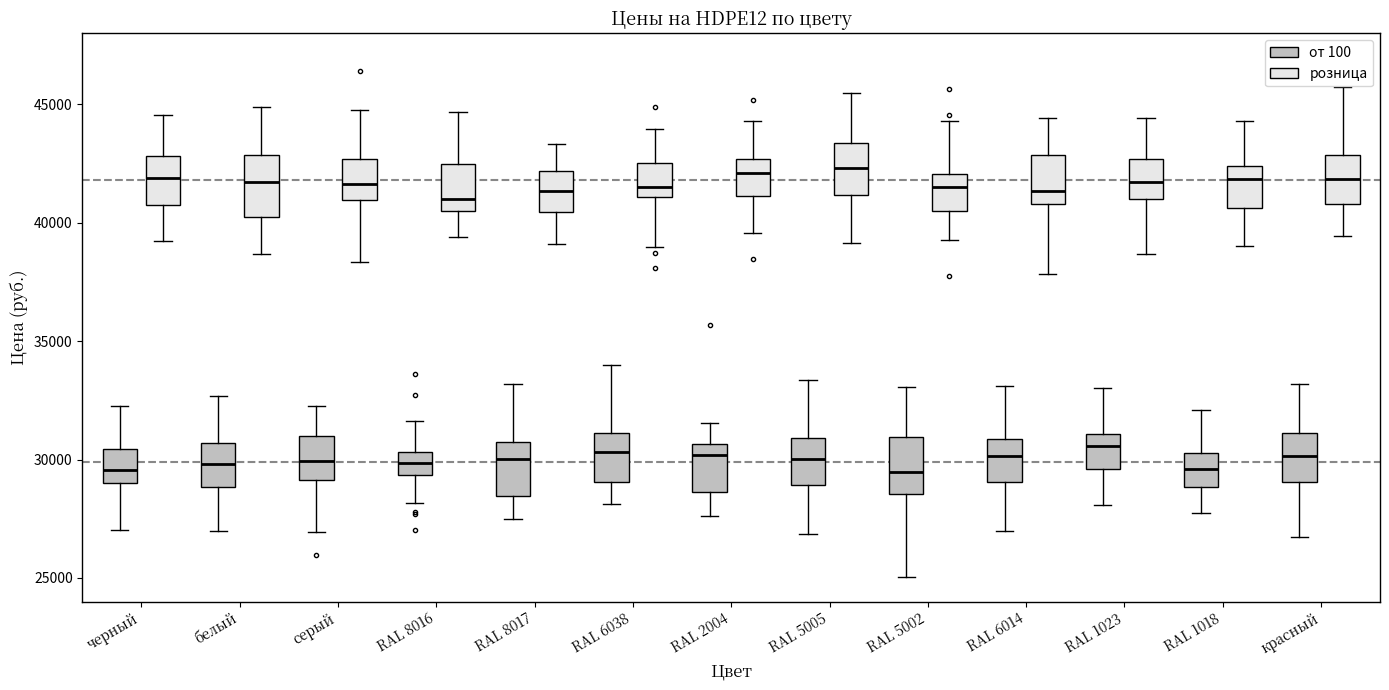

Where does the median line of the box for серый (розница) sit on the y-axis? The values are not printed on the chart, so give them approximately, as read against the axis.

41500